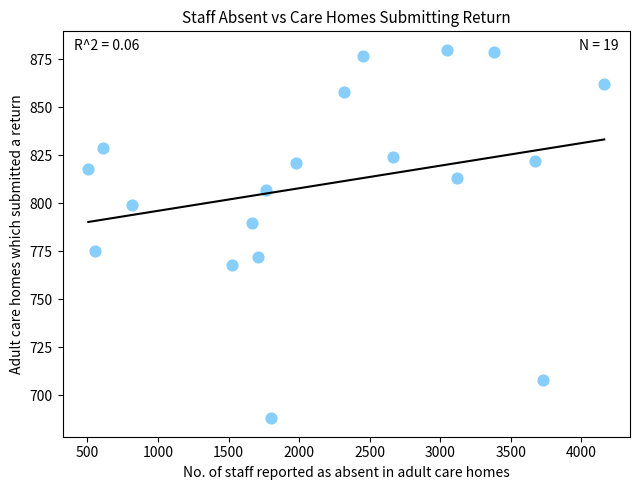

What Y value in the scatter plot is closest to 784?

790